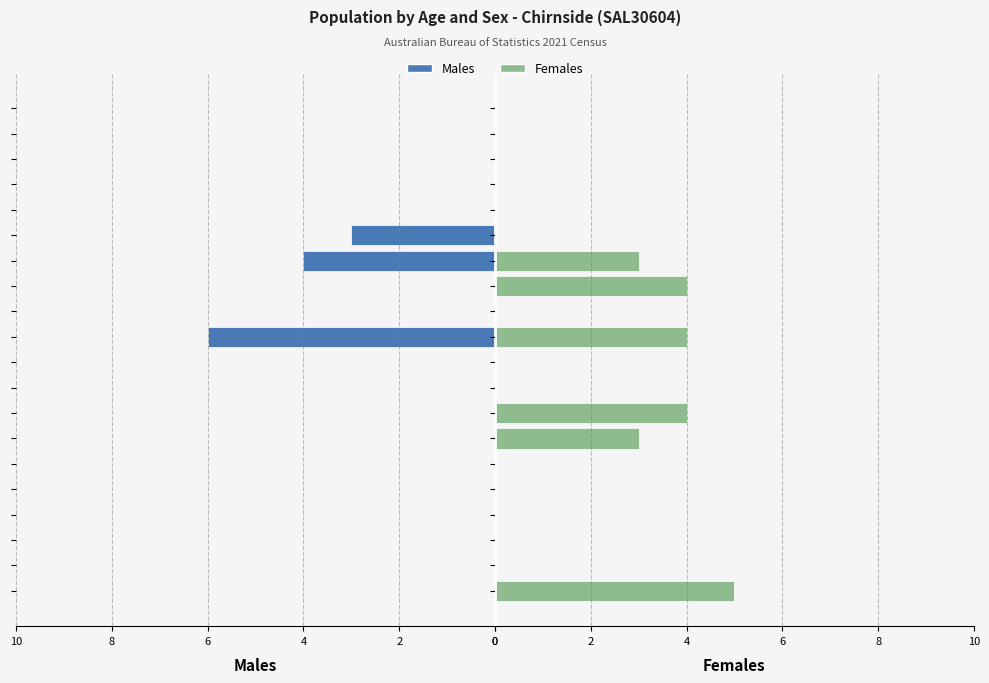

Reading right to left, what are all the values shown in this chart?

Males: 0	0	0	0	0	3	4	0	0	6	0	0	0	0	0	0	0	0	0	0
Females: 0	0	0	0	0	0	3	4	0	4	0	0	4	3	0	0	0	0	0	5